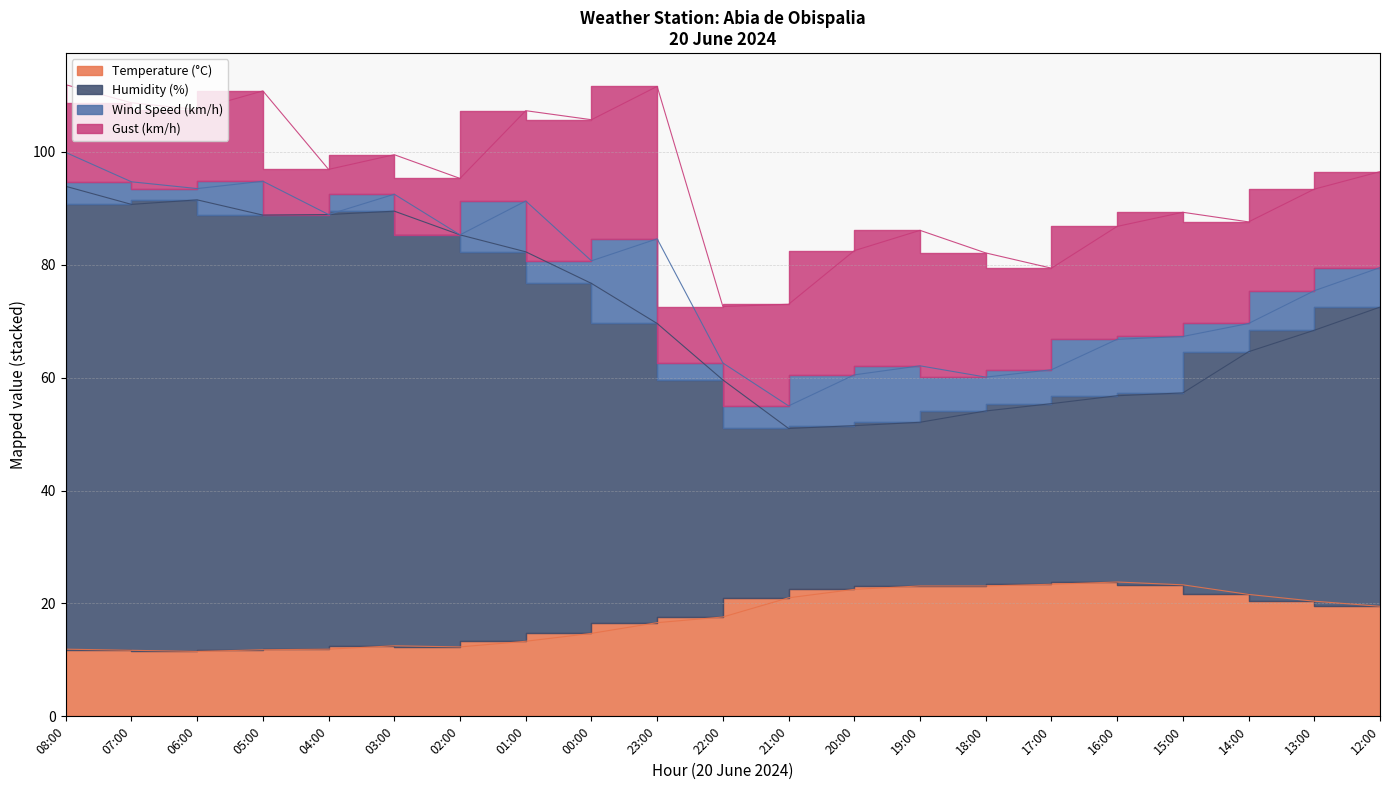

Is it true that Humidity (%) equals 76.7 at 00:00?

True